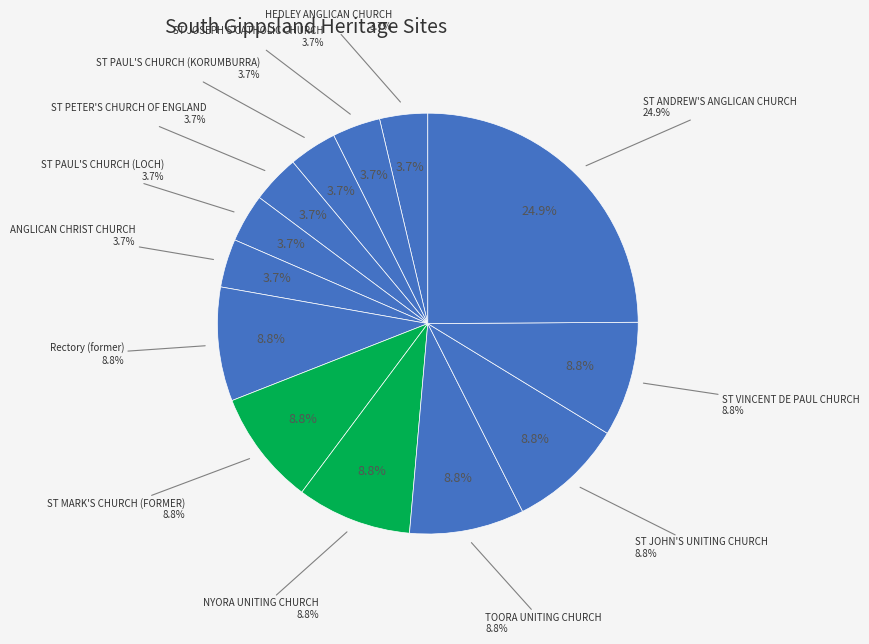

What percentage is the ST PETER'S CHURCH OF ENGLAND slice, to the nearest percent?

4%